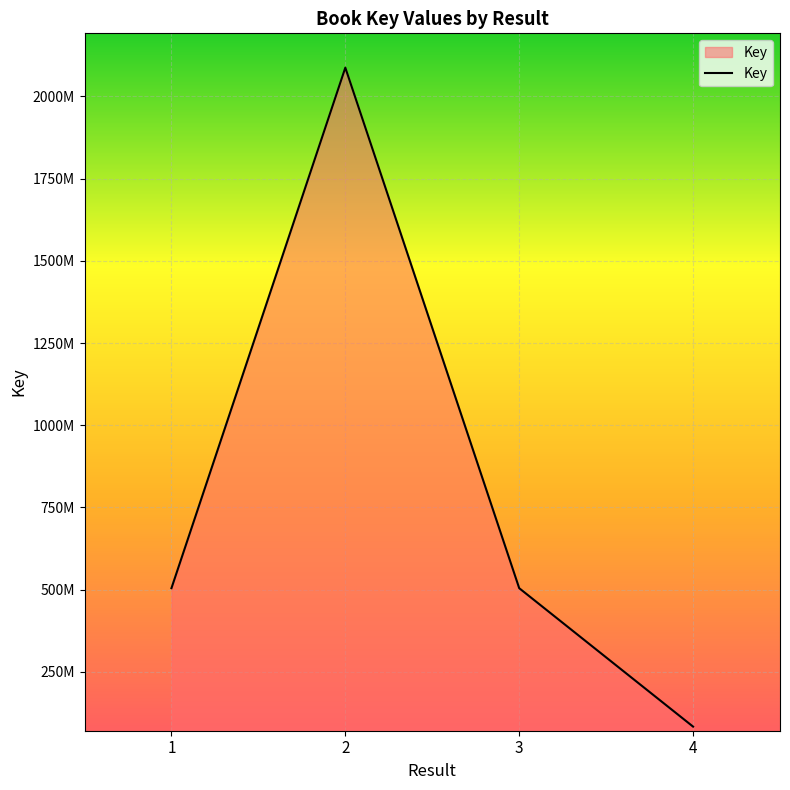

List the labels in order of value, largest first.

2, 1, 3, 4